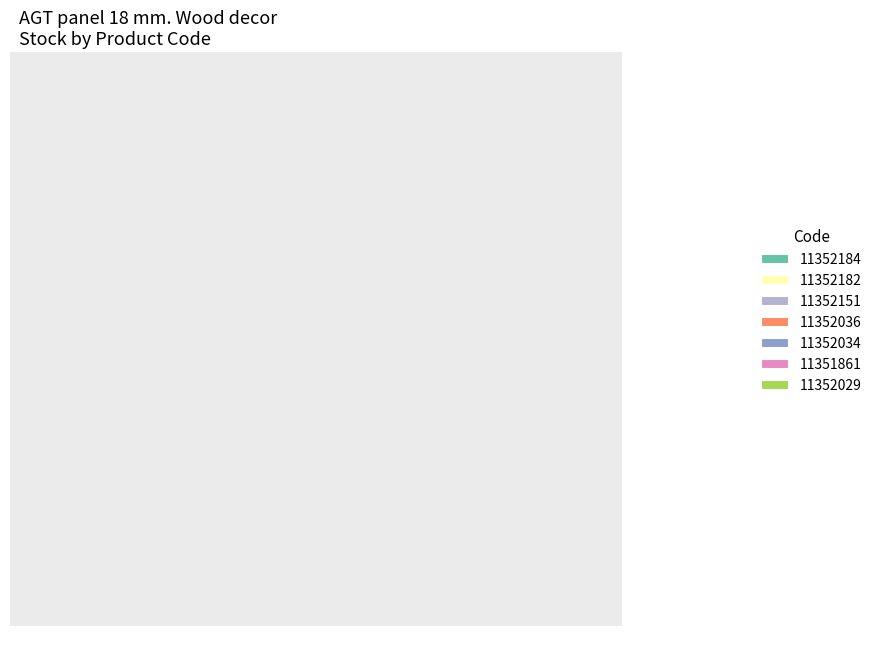

To the nearest percent, what portion does 11352184 represent?

8%